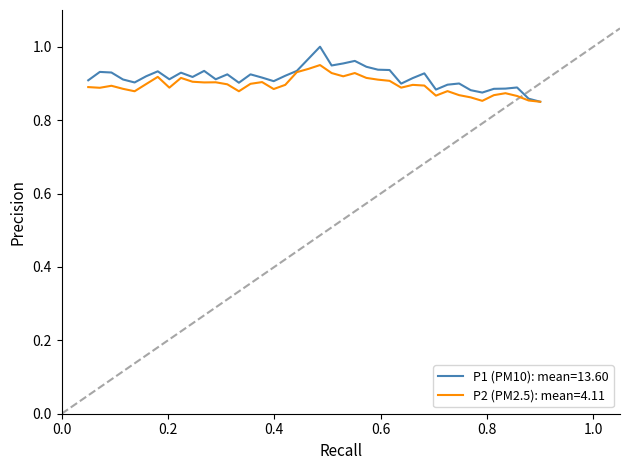

Which series has the largest range (max minus min)?

P1 (PM10): mean=13.60